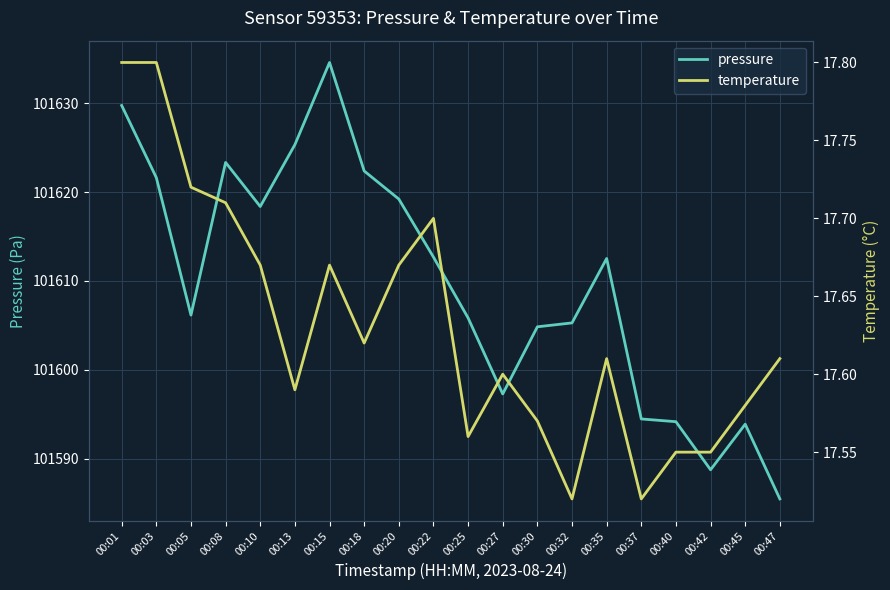

Reading left to right, list all the values displayed in this chart.

pressure: 101629.8	101621.6	101606.2	101623.3	101618.4	101625.3	101634.6	101622.4	101619.2	101612.7	101605.8	101597.3	101604.8	101605.3	101612.5	101594.5	101594.2	101588.8	101593.9	101585.5
temperature: 17.8	17.8	17.7	17.7	17.7	17.6	17.7	17.6	17.7	17.7	17.6	17.6	17.6	17.5	17.6	17.5	17.6	17.6	17.6	17.6